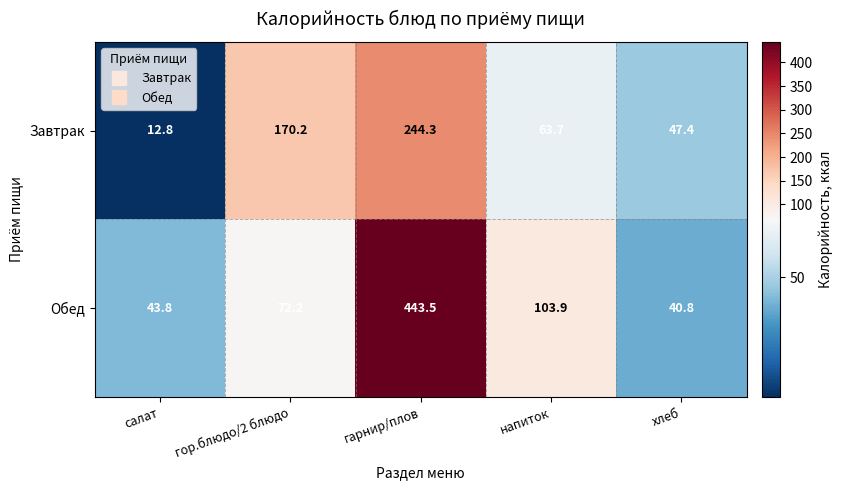

At how many categories does at least one series exceed 70?

3